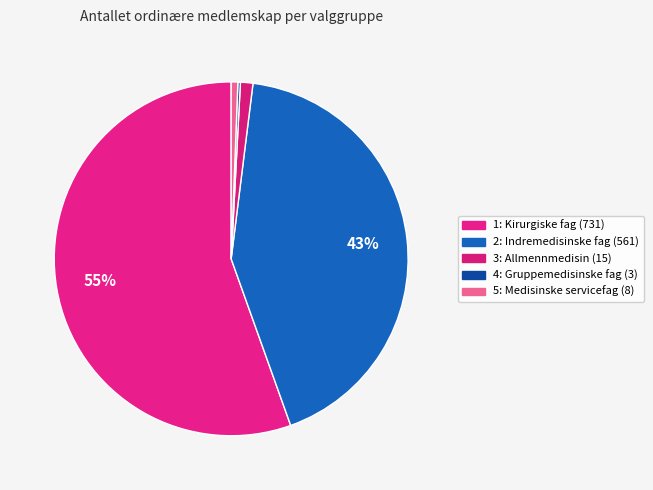

Does any single category account for the majority?

Yes